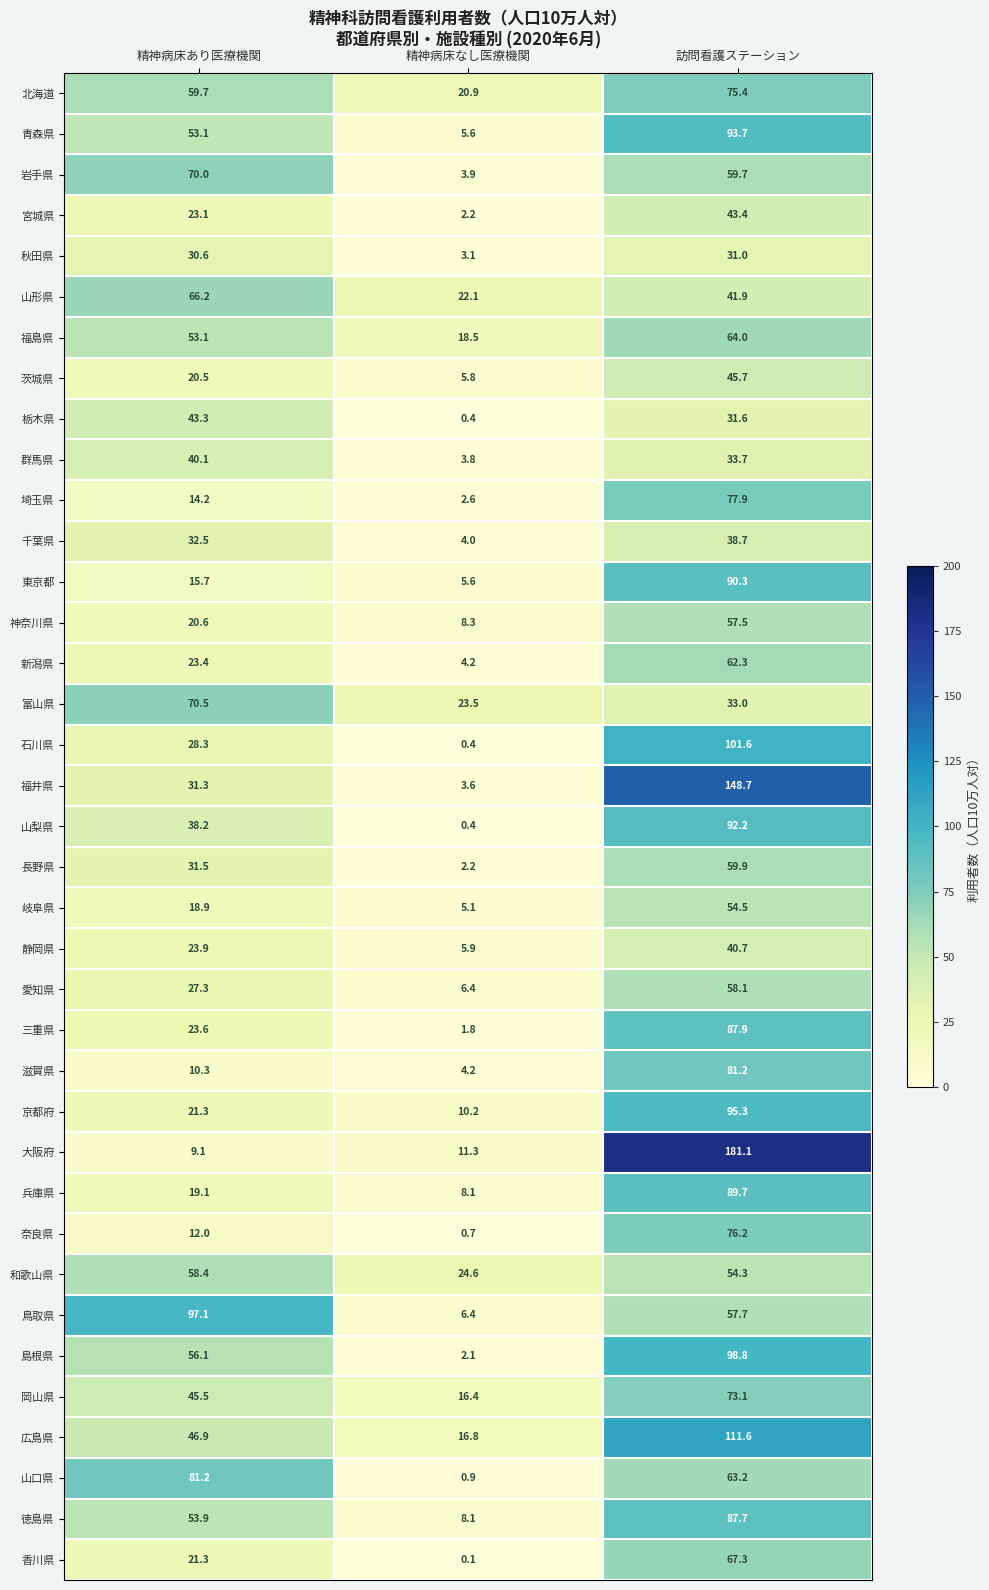

Which category has the highest value in the 栃木県 series?

精神病床あり医療機関